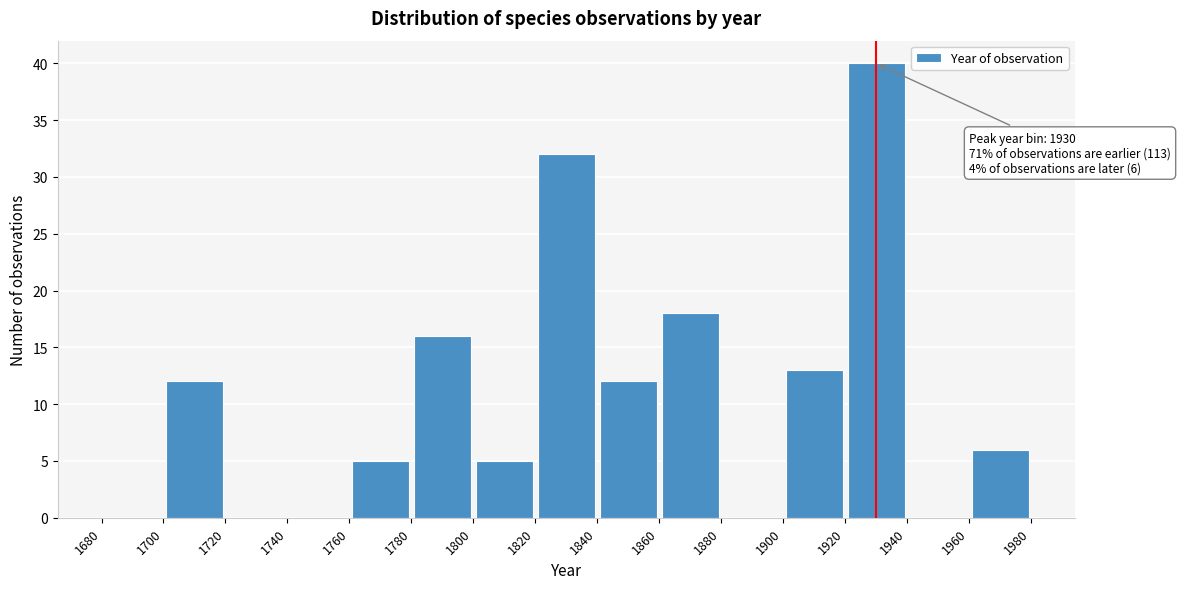

Which range on the x-axis has the tallest bar?

1920 to 1940